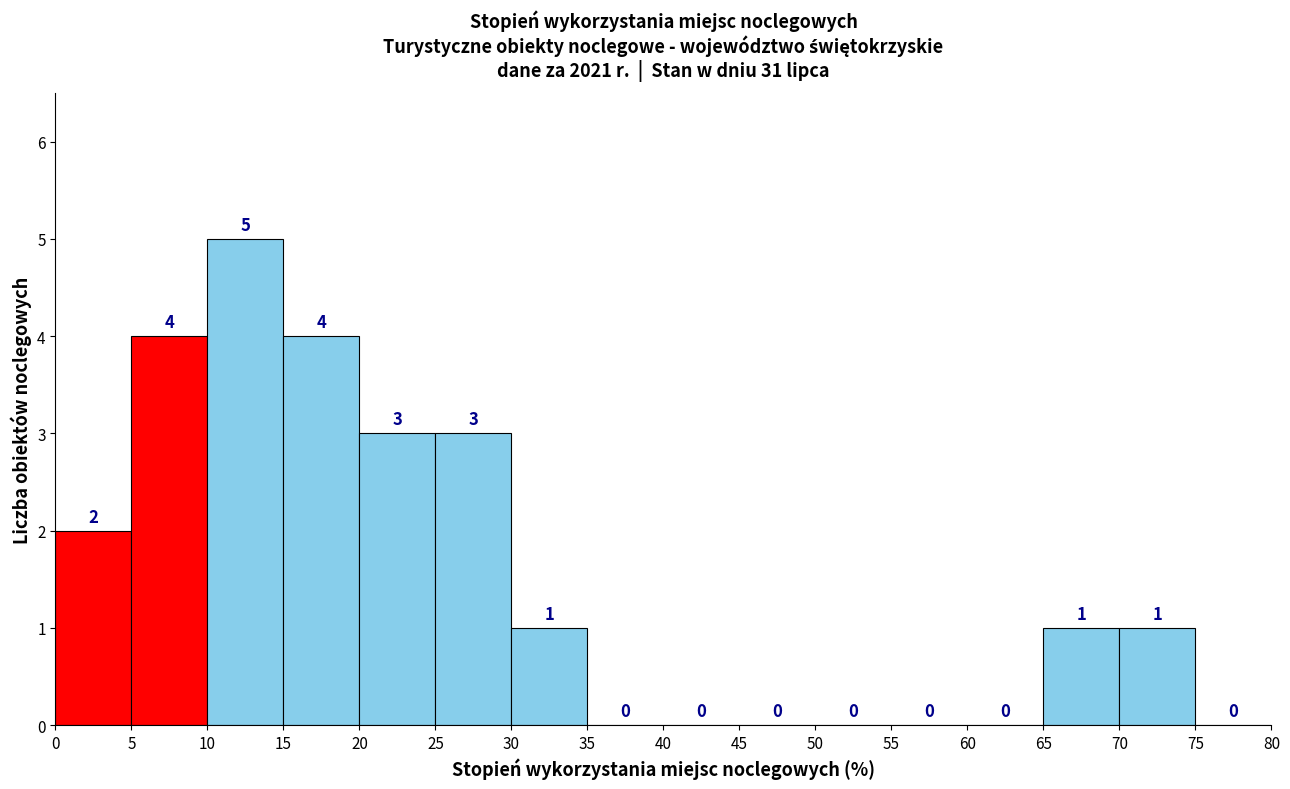

Reading left to right, list every bar in this chart as the range it spans on the x-axis followed by its height.

0 to 5: 2
5 to 10: 4
10 to 15: 5
15 to 20: 4
20 to 25: 3
25 to 30: 3
30 to 35: 1
35 to 40: 0
40 to 45: 0
45 to 50: 0
50 to 55: 0
55 to 60: 0
60 to 65: 0
65 to 70: 1
70 to 75: 1
75 to 80: 0